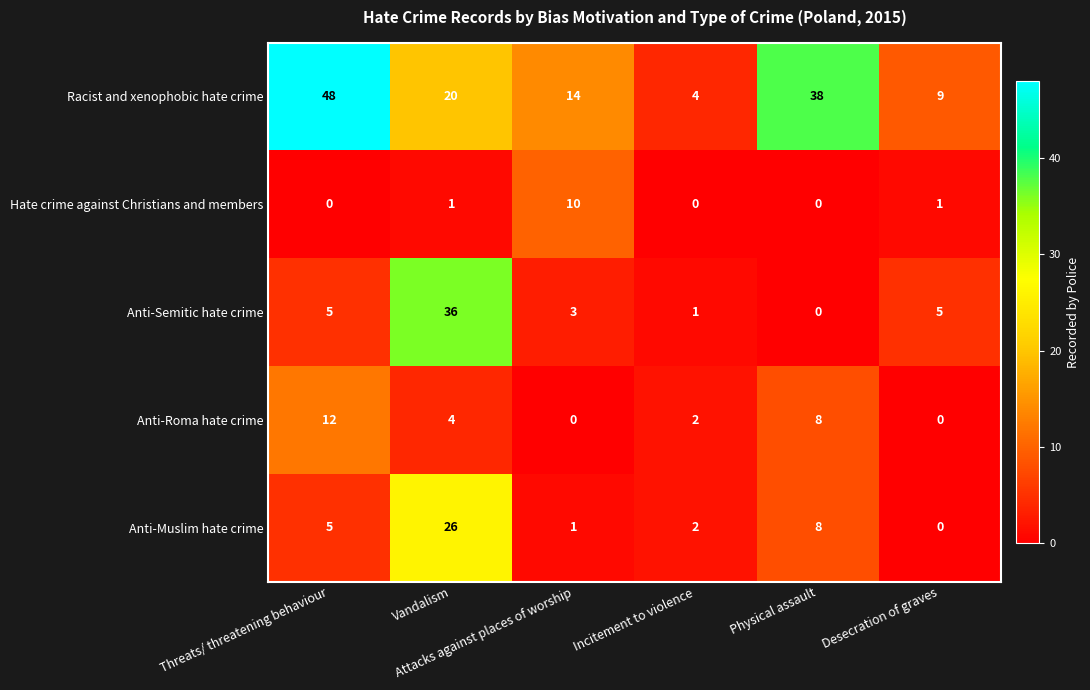

At how many categories does at least one series exceed 34?

3